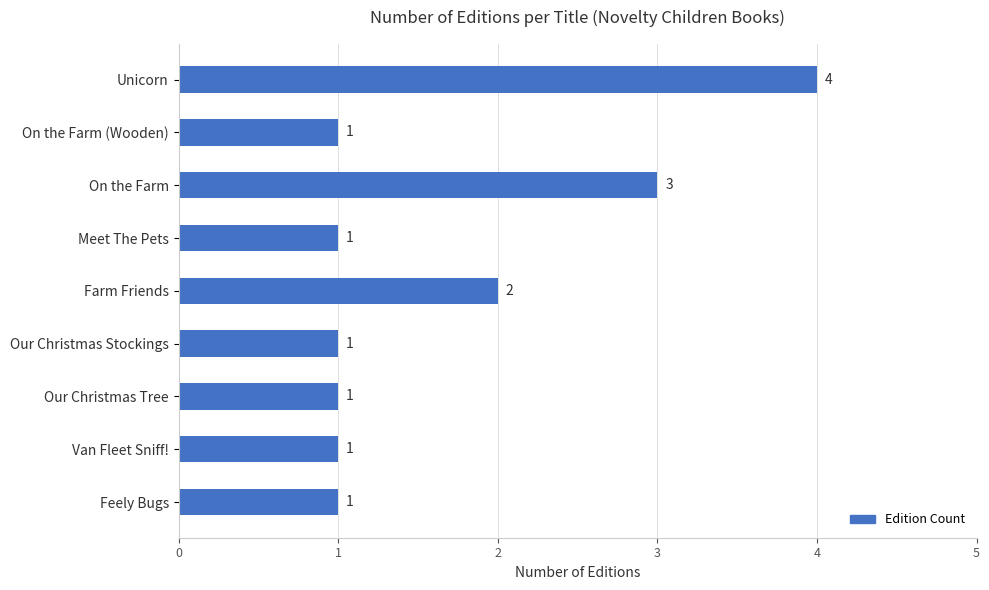

How many data points does each series have?

9